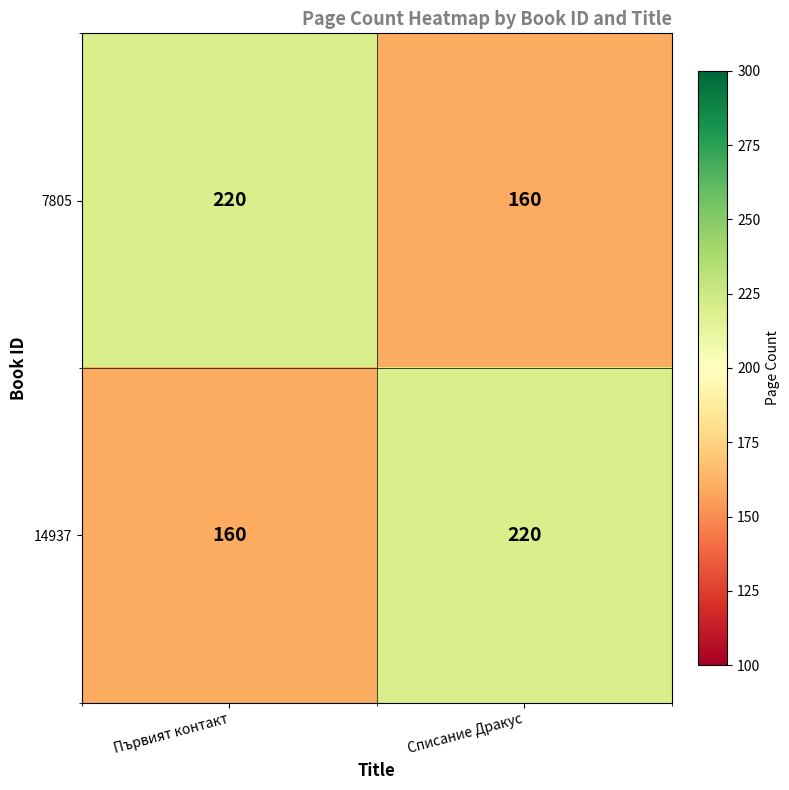

What is the minimum value shown in the chart?

160